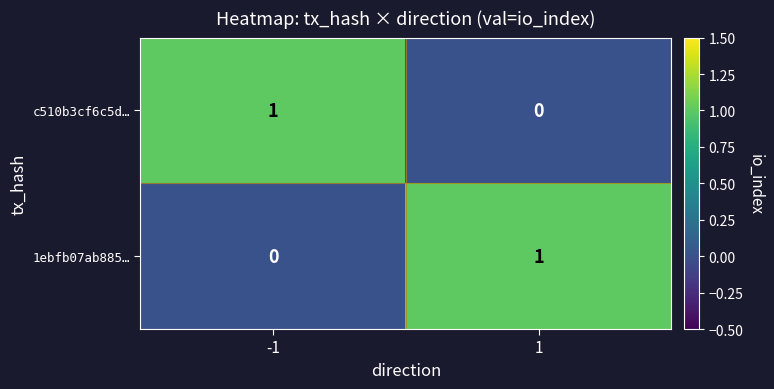

What is the total value across all series at 1?

1